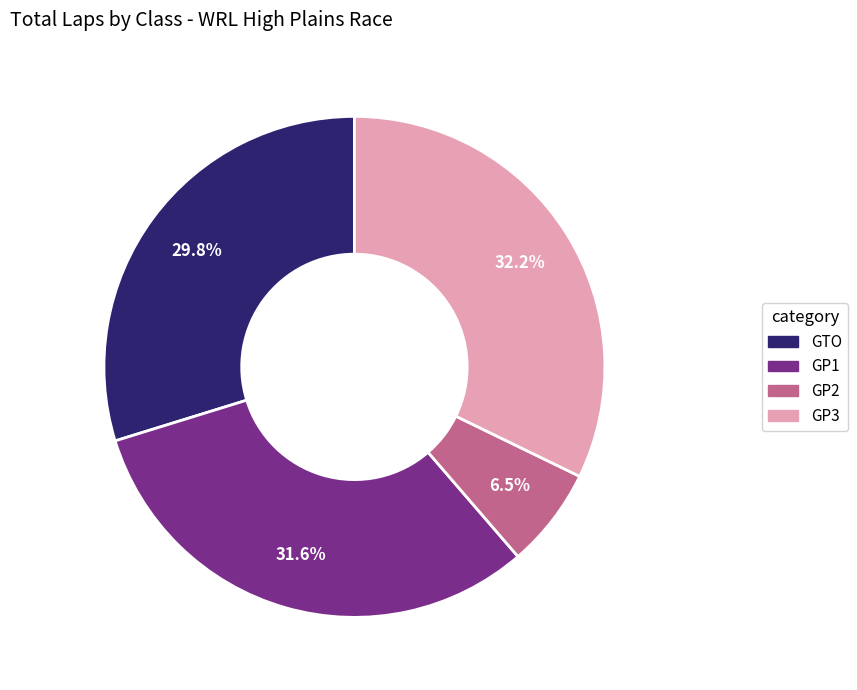

To the nearest percent, what portion does GTO represent?

30%